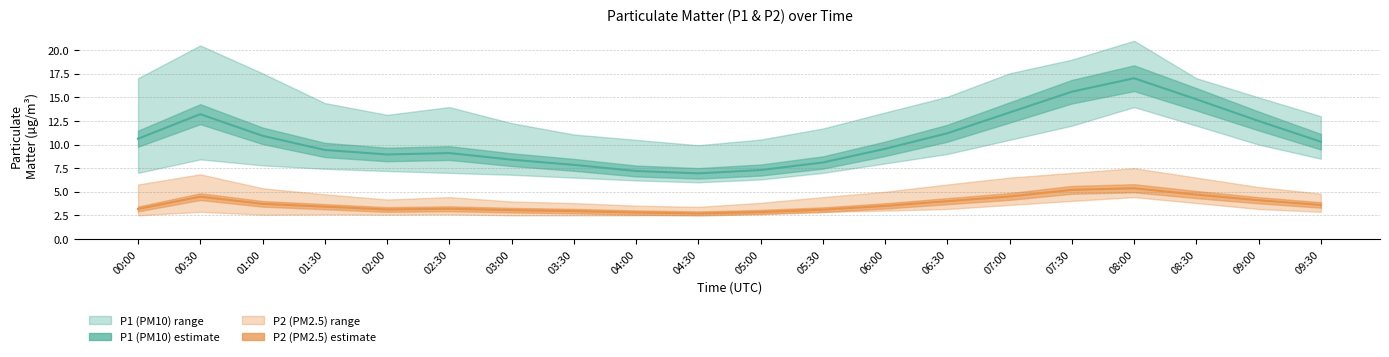

True or false: P2 and P1 cross at least once.

False